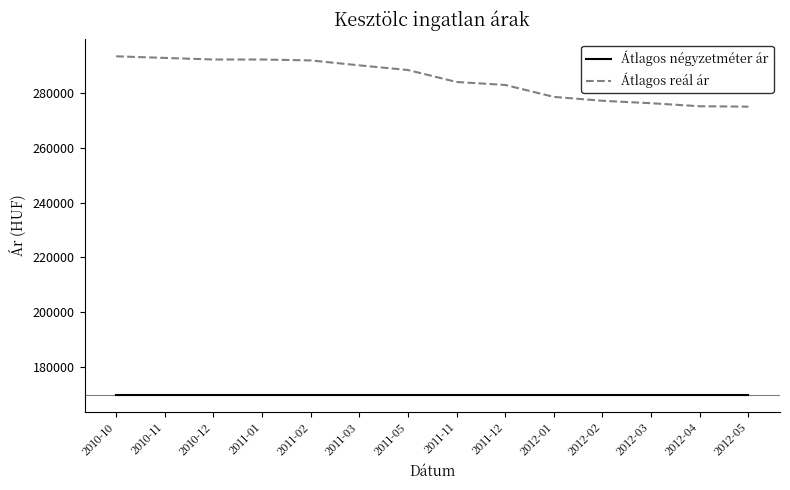

What are all the series names shown in the legend?

Átlagos négyzetméter ár, Átlagos reál ár